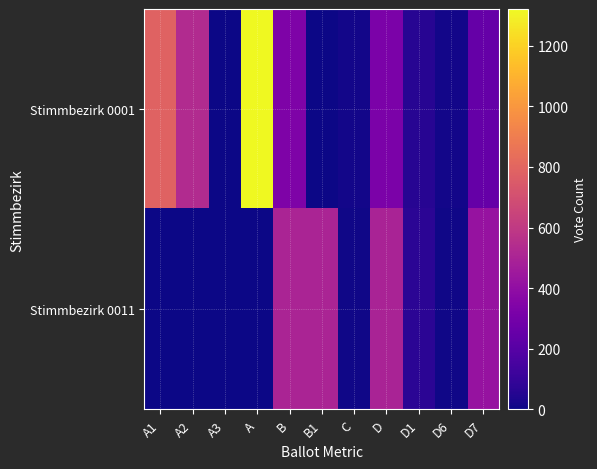

What is the spread (max minus min) of values at A1?

786